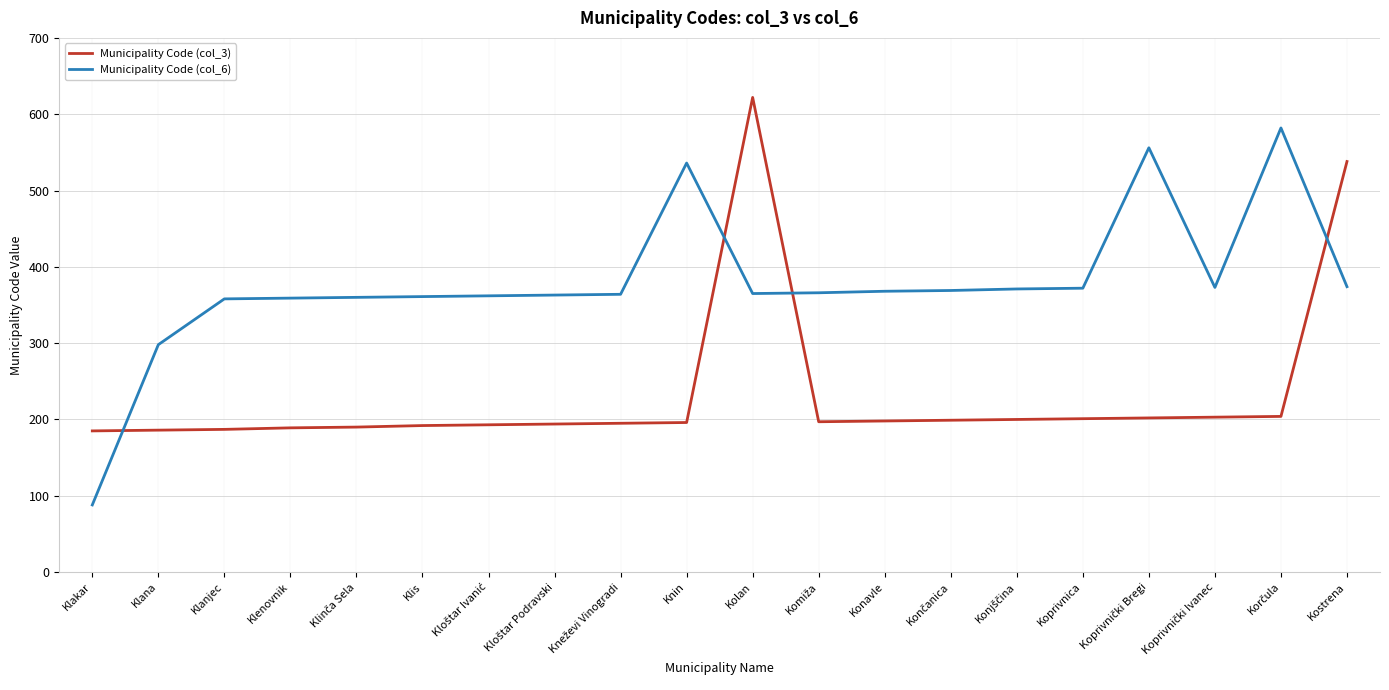

True or false: Municipality Code (col_6) and Municipality Code (col_3) intersect in this chart.

True